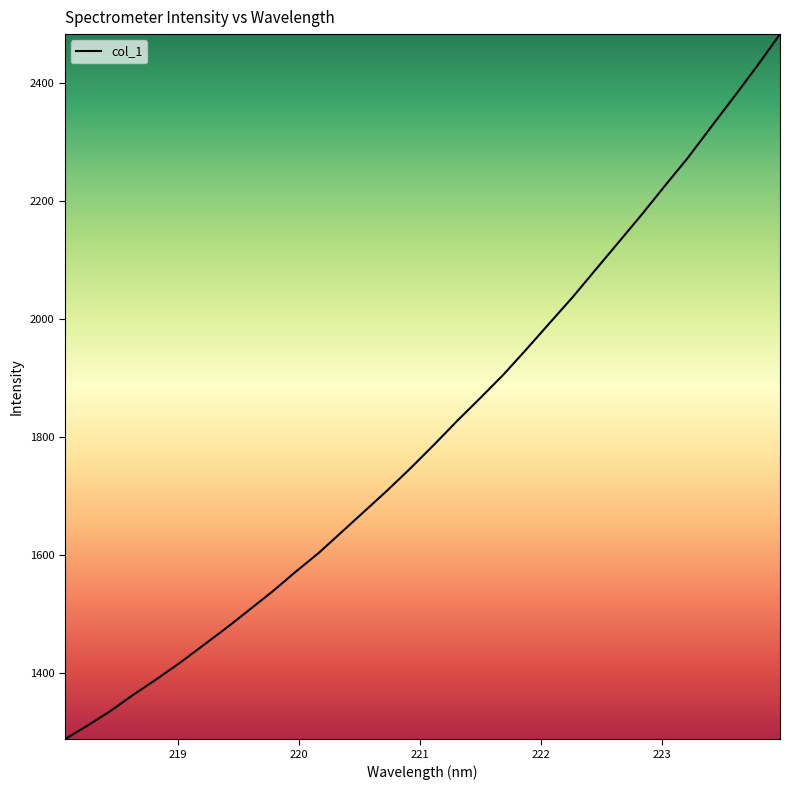

What is the smallest value displayed?

1287.0